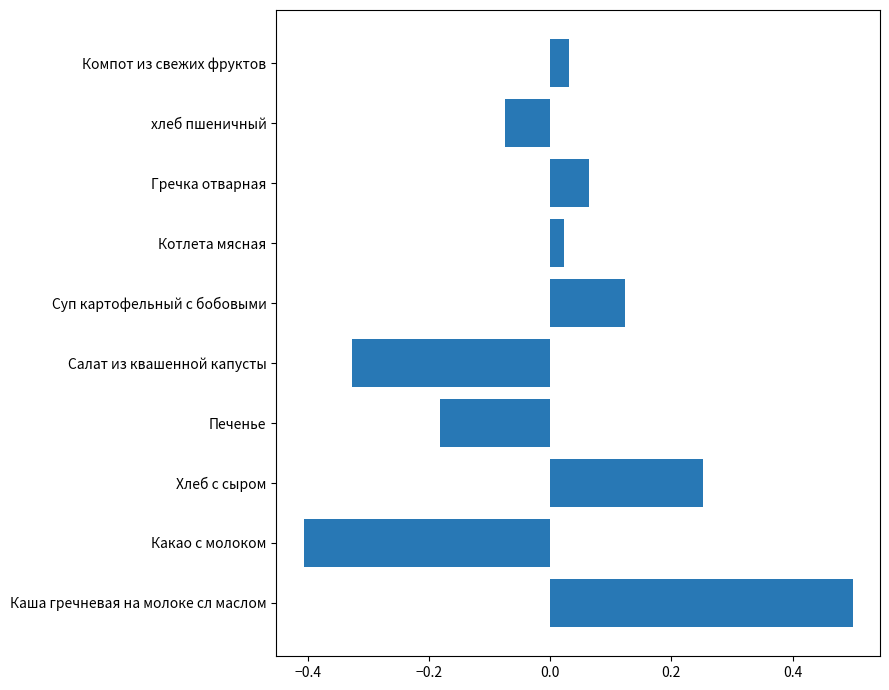

Which category has the lowest value across all series?

Какао с молоком